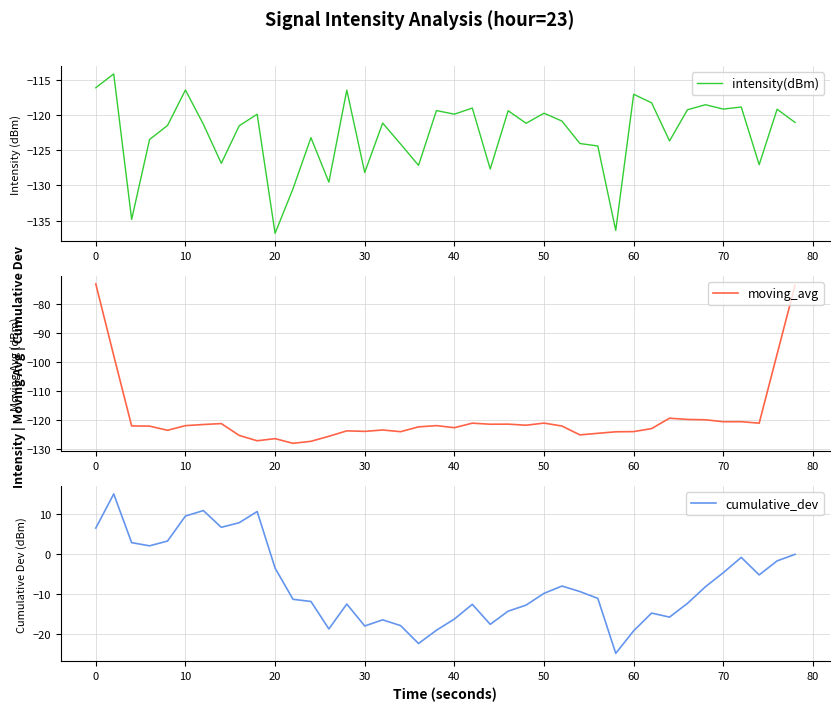

What is the difference between the maximum and minimum values in the cumulative_dev series?

39.9